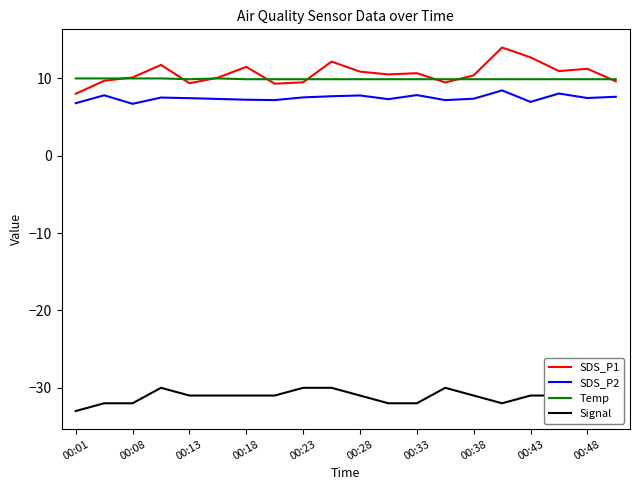

What is the greatest value displayed?

14.0